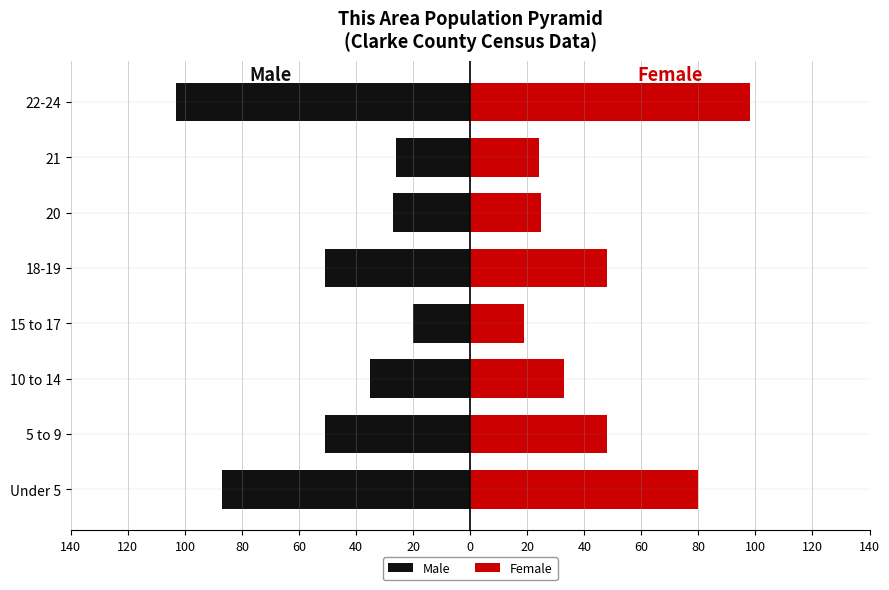

Reading left to right, list all the values displayed in this chart.

Male: -87	-51	-35	-20	-51	-27	-26	-103
Female: 80	48	33	19	48	25	24	98